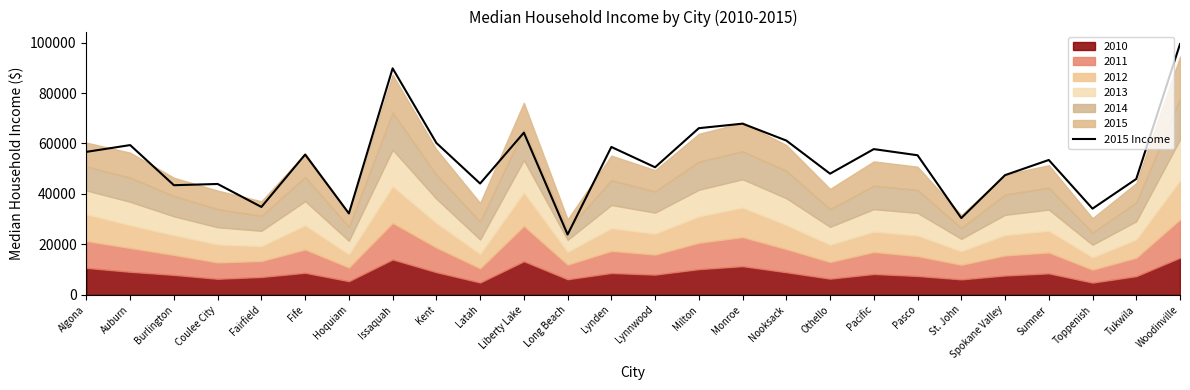

Reading left to right, what are all the values shown in this chart?

Algona=56667	Auburn=59347	Burlington=43439	Coulee City=43929	Fairfield=34821	Fife=55603	Hoquiam=32238	Issaquah=89776	Kent=60191	Latah=44107	Liberty Lake=64270	Long Beach=23889	Lynden=58604	Lynnwood=50554	Milton=66050	Monroe=67844	Nooksack=61146	Othello=48012	Pacific=57755	Pasco=55319	St. John=30417	Spokane Valley=47430	Sumner=53445	Toppenish=34152	Tukwila=45923	Woodinville=99394